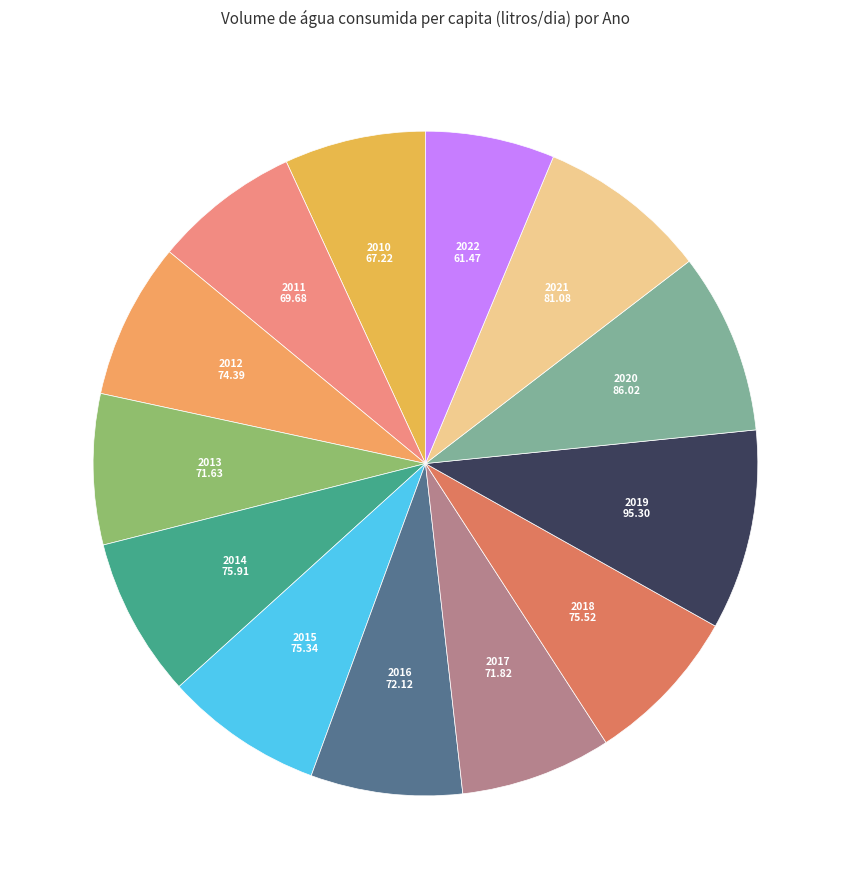

Do 2017 and 2016 together represent more than half of the pie?

No